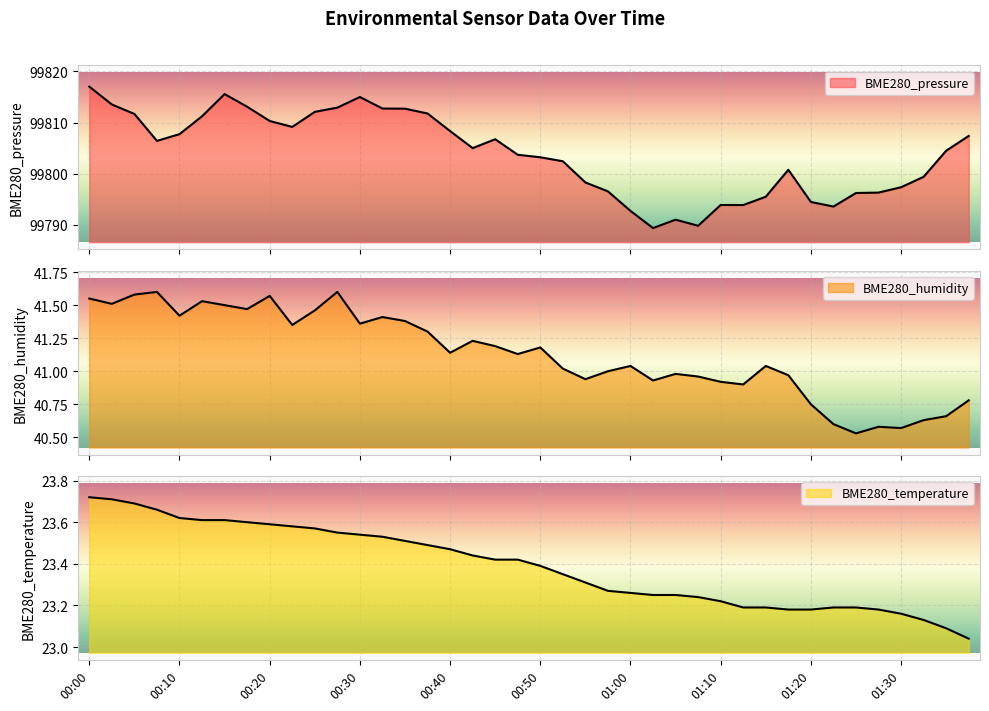

True or false: BME280_humidity and BME280_temperature intersect in this chart.

False